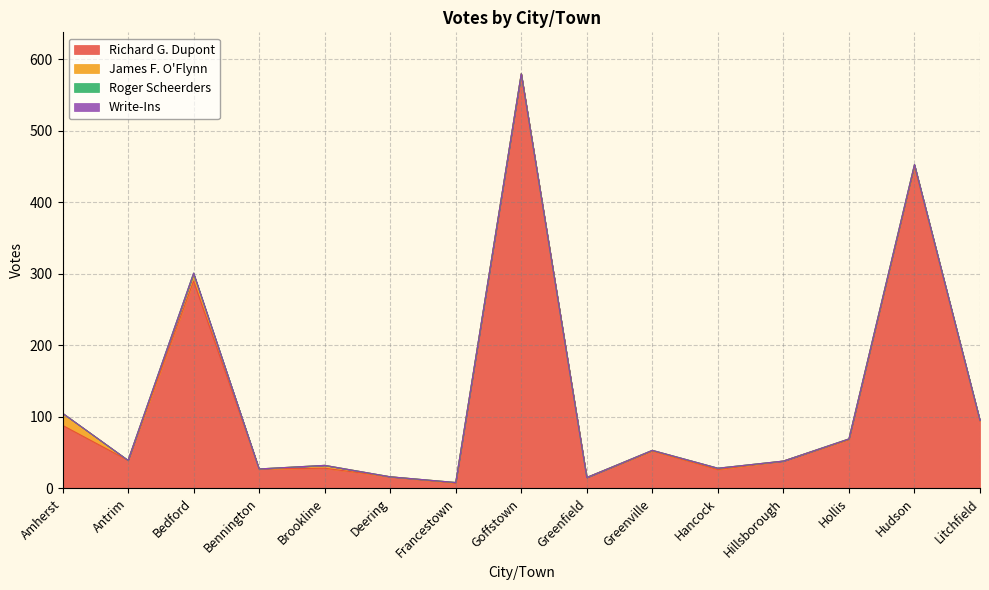

Which label corresponds to the largest value in the chart?

Goffstown